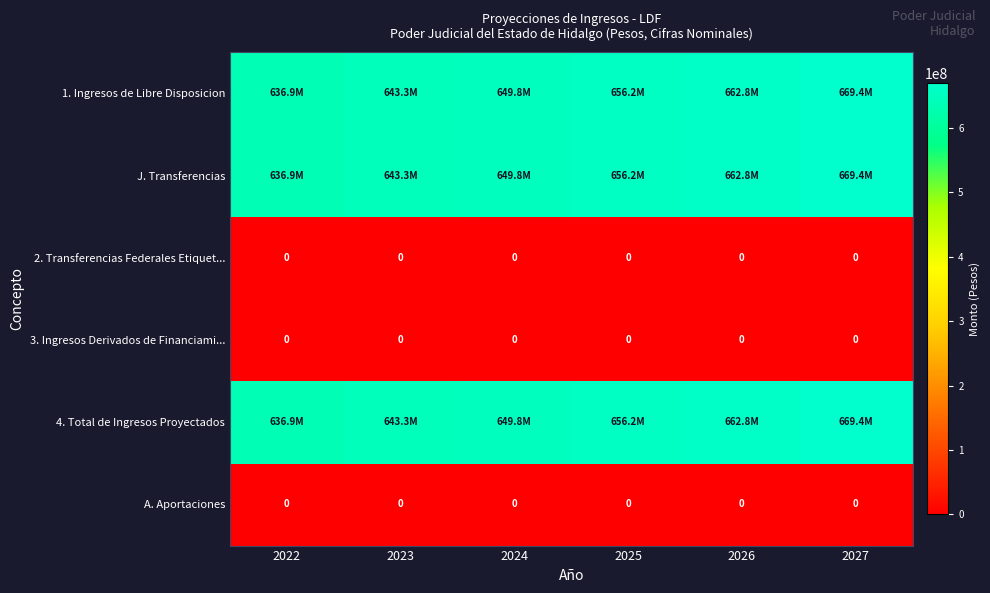

List the series in order of their peak value, highest first.

1. Ingresos de Libre Disposicion, J. Transferencias, 4. Total de Ingresos Proyectados, 2. Transferencias Federales Etiquet..., 3. Ingresos Derivados de Financiami..., A. Aportaciones